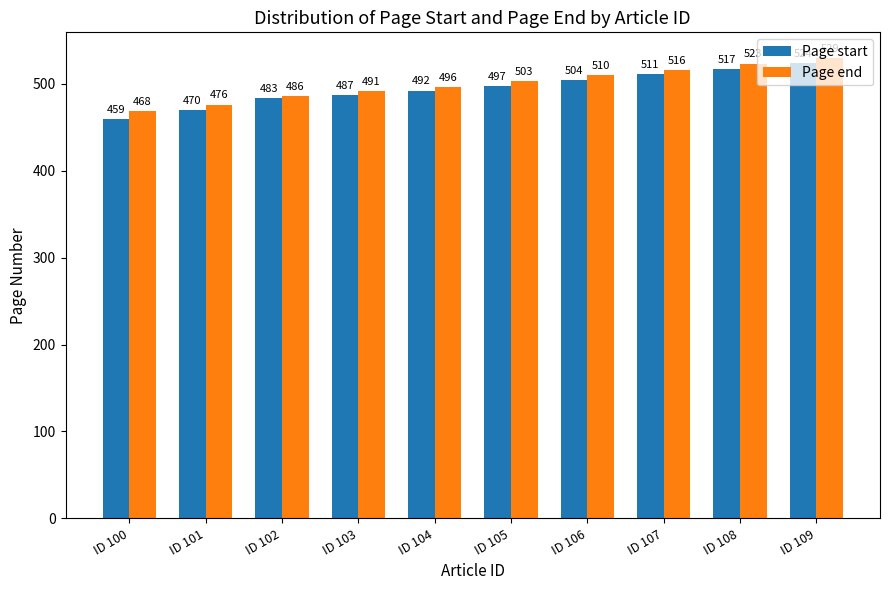

The Page start series shows 161 at ID 105. True or false?

False